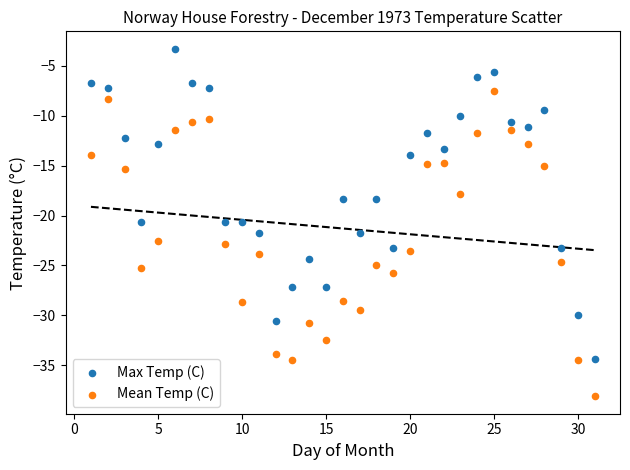

Which series has the largest Y range (max minus min)?

Max Temp (C)